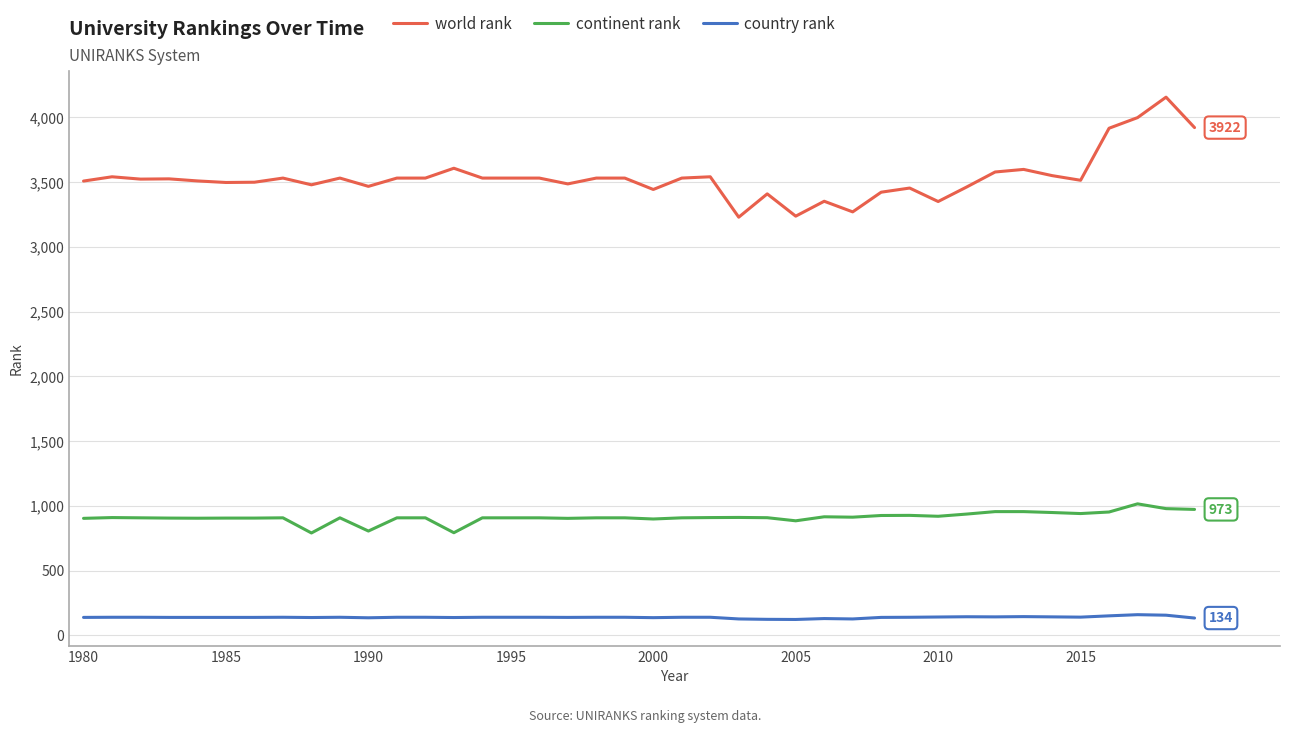

True or false: country rank and continent rank intersect in this chart.

False